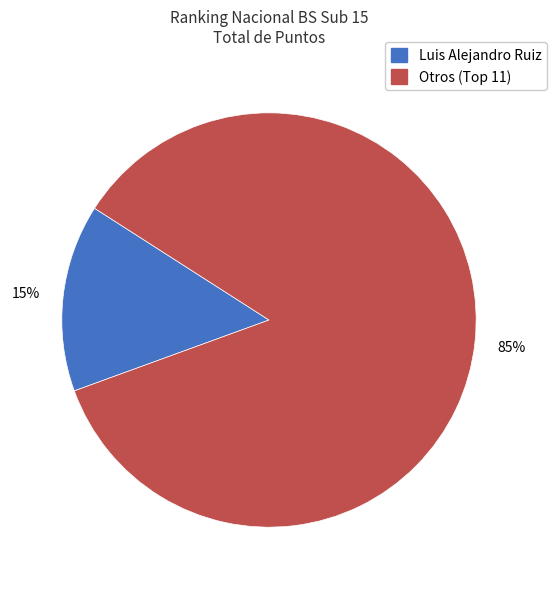

To the nearest percent, what is the average slice percentage?

50%